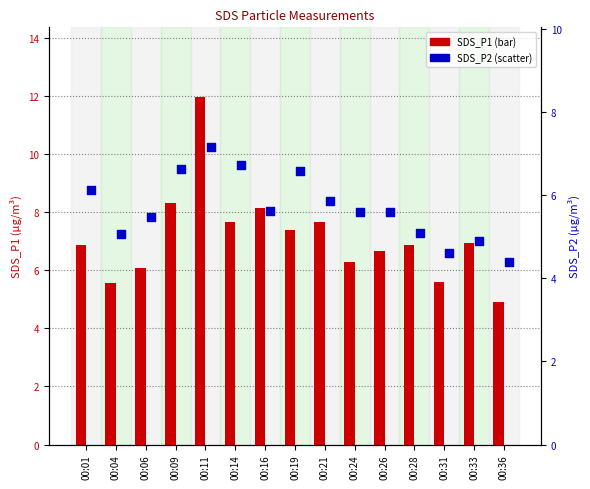

Which series contains the highest Y value?

SDS_P1